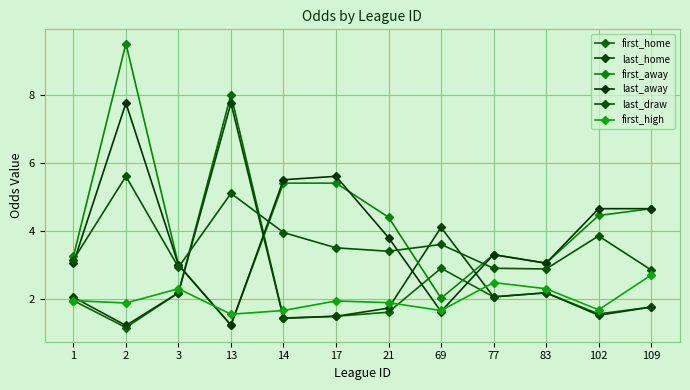

The value of last_home at 109 is 3.1. True or false?

False